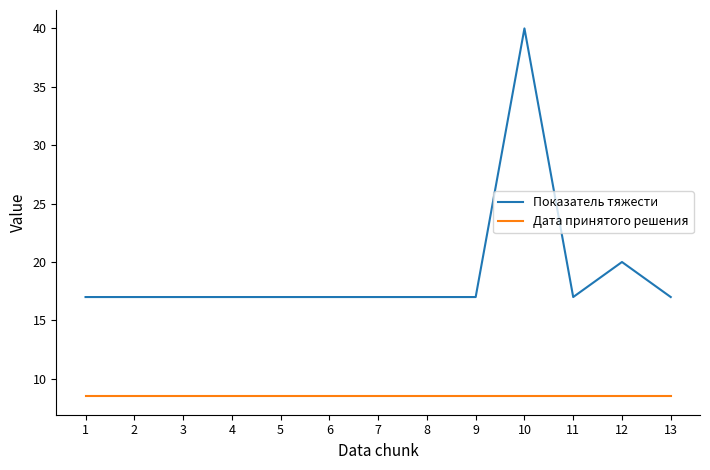

Which series has the largest range (max minus min)?

Показатель тяжести